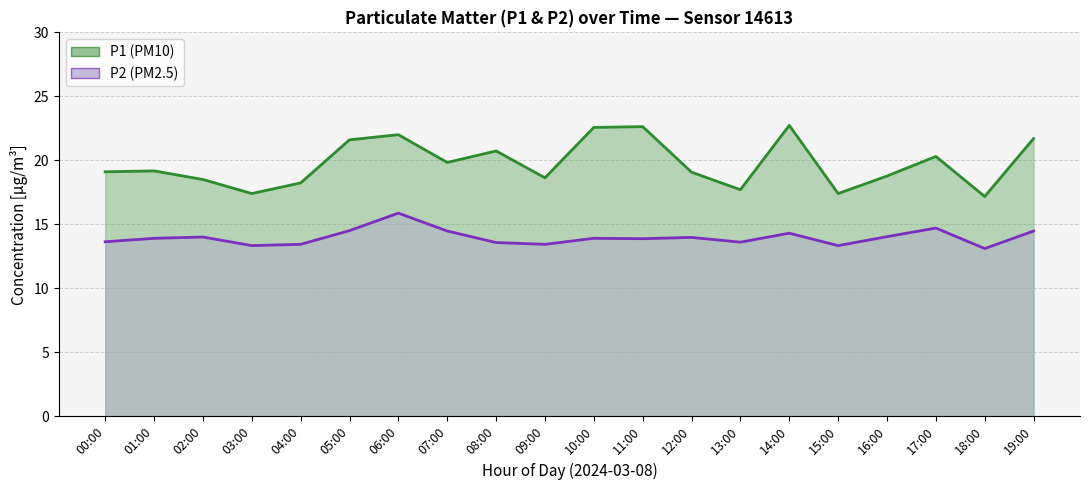

At which label is P1 closest to 19?

12:00